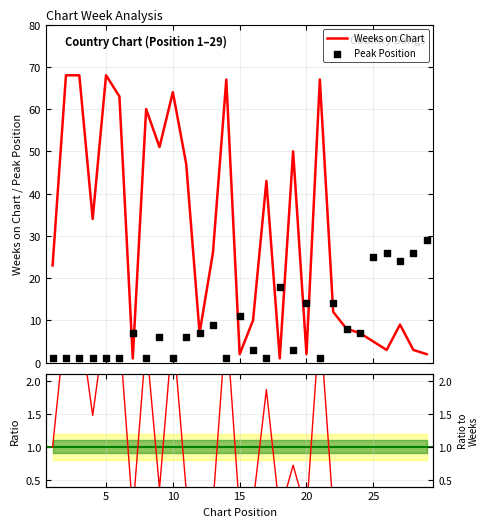

Which series has the largest total across all categories?

Weeks on Chart